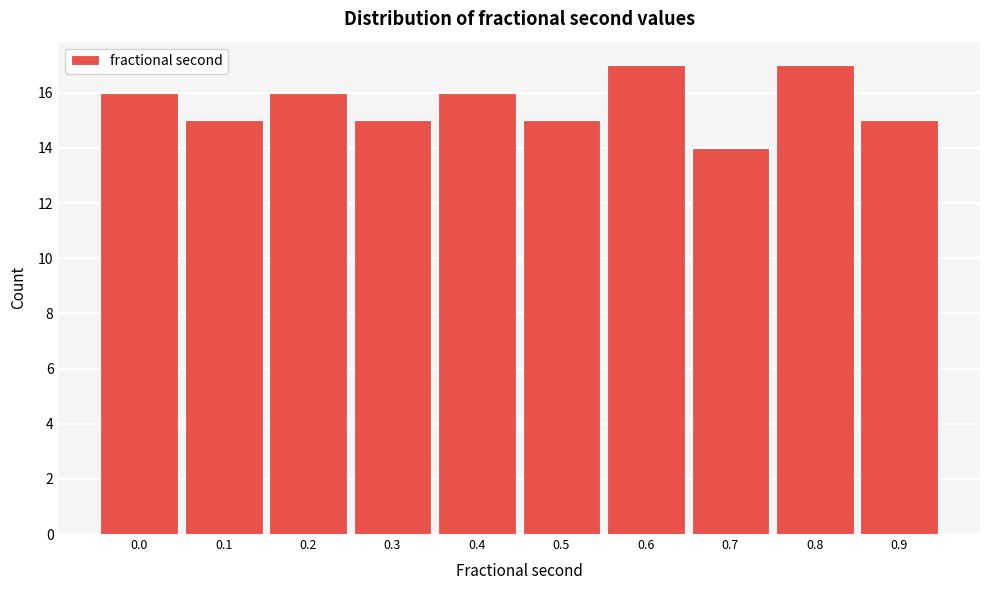

Reading left to right, list all the values displayed in this chart.

16	15	16	15	16	15	17	14	17	15